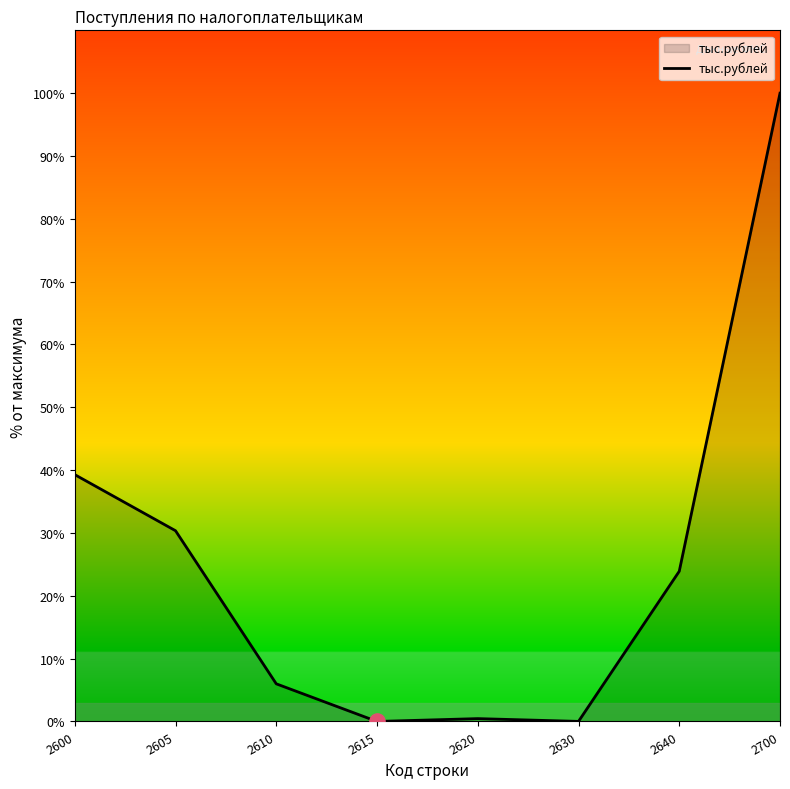

What is the change in value from 2620 to 2700?

+99.5